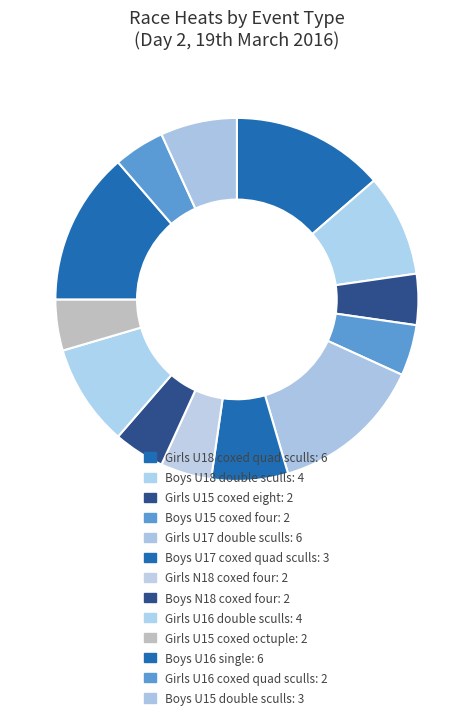

Is there a majority slice in this chart?

No